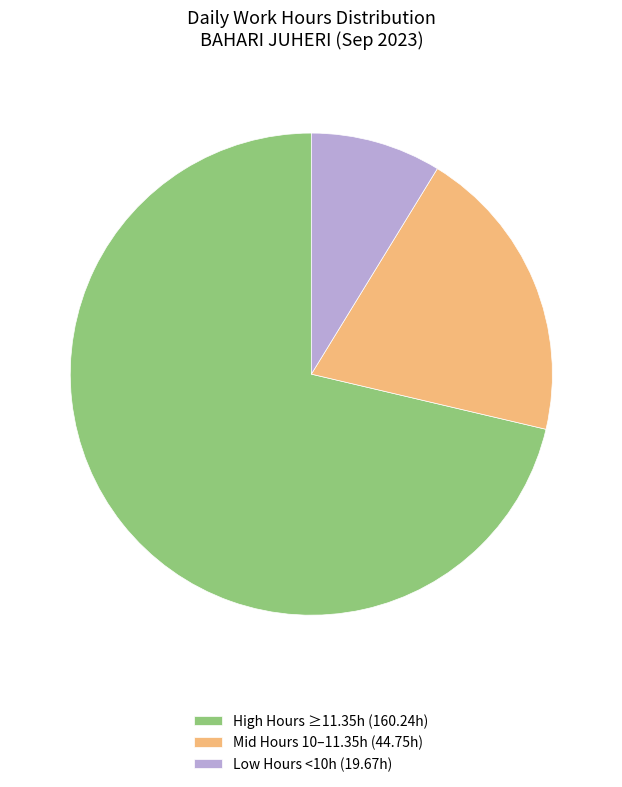

The Low Hours <10h (19.67h) slice represents 9% of the pie. True or false?

True